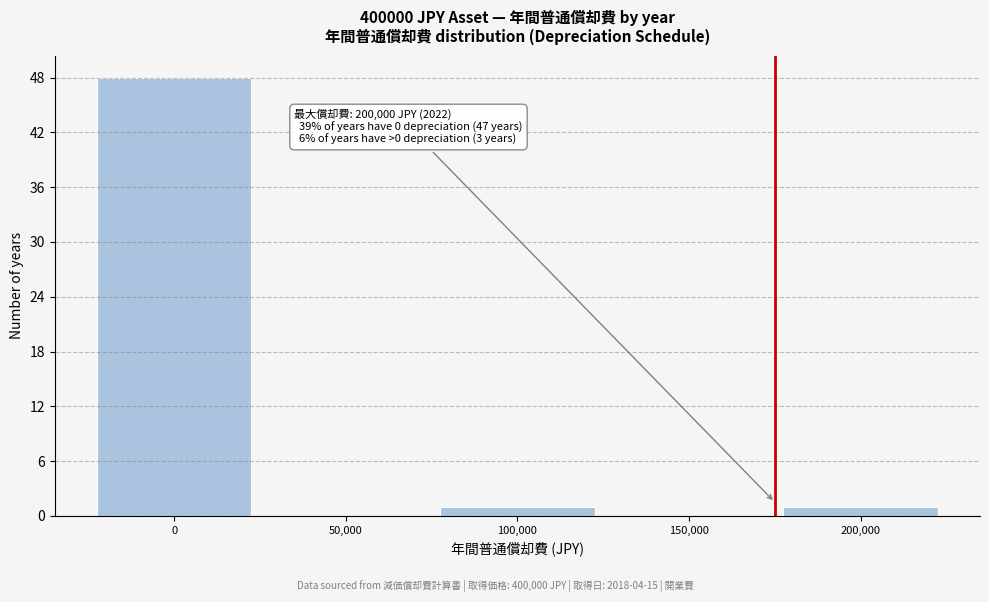

Reading left to right, list all the values displayed in this chart.

0=48	50,000=0	100,000=1	150,000=0	200,000=1